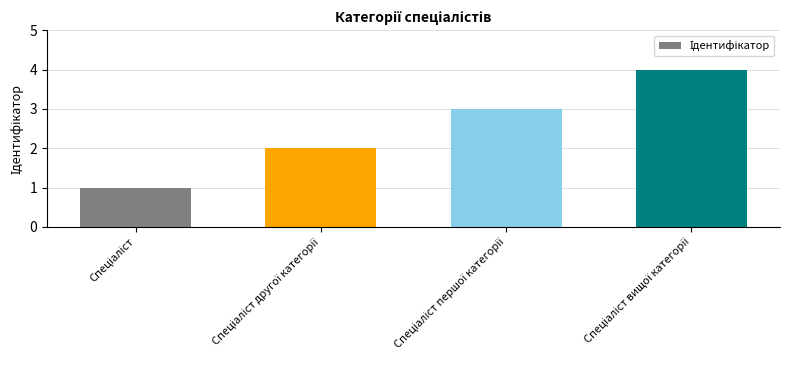

What is the sum of all values?

10